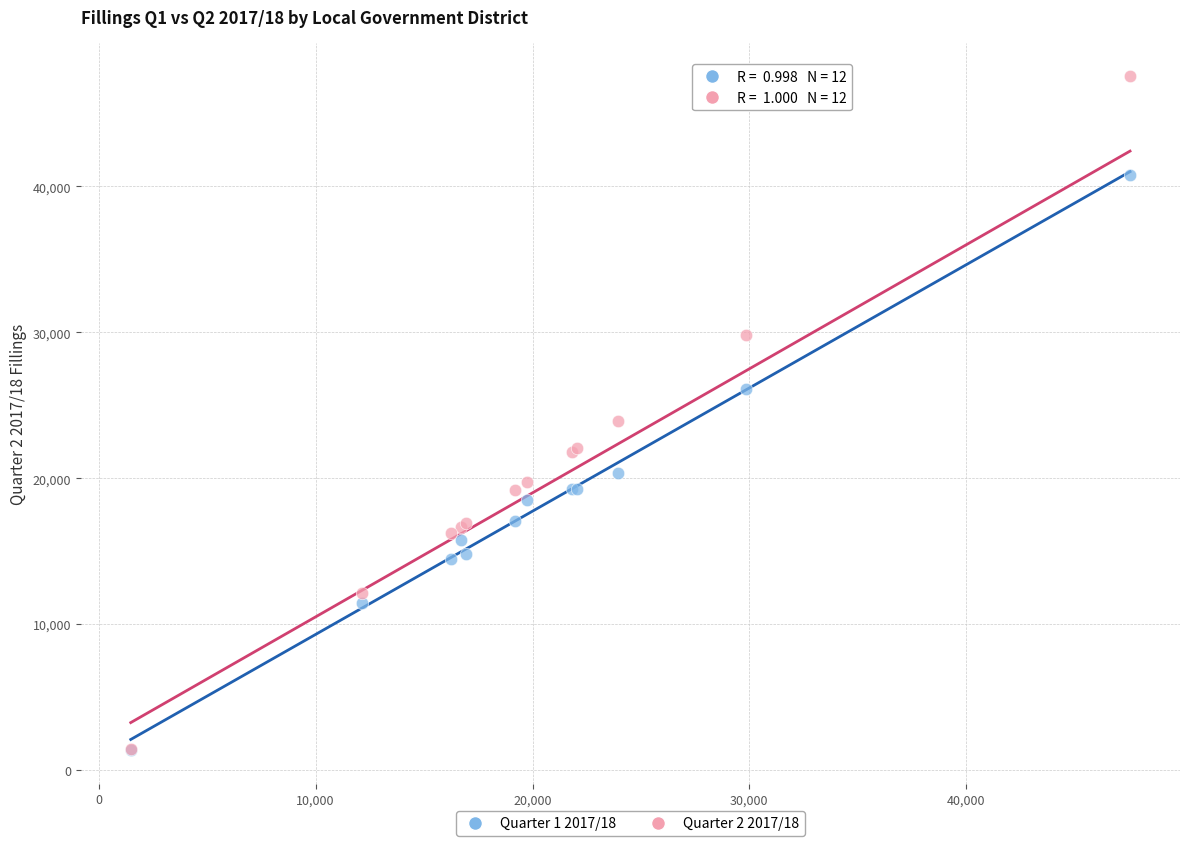

What are all the series names shown in the legend?

Quarter 1 2017/18, Quarter 2 2017/18